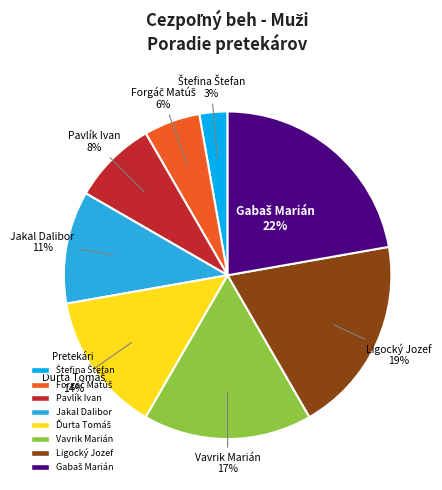

Is there any slice that represents more than half of the pie?

No